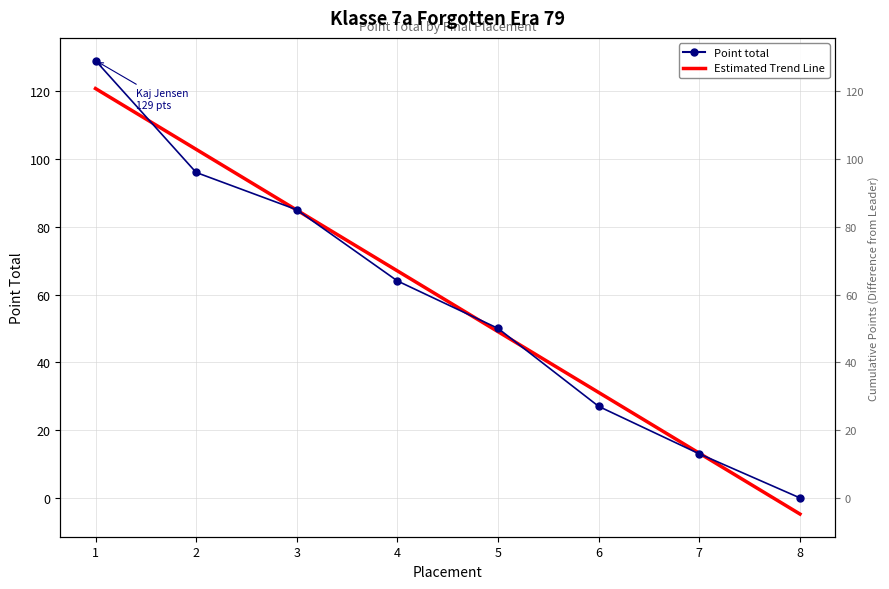

At which label does the data first exceed 64?

1